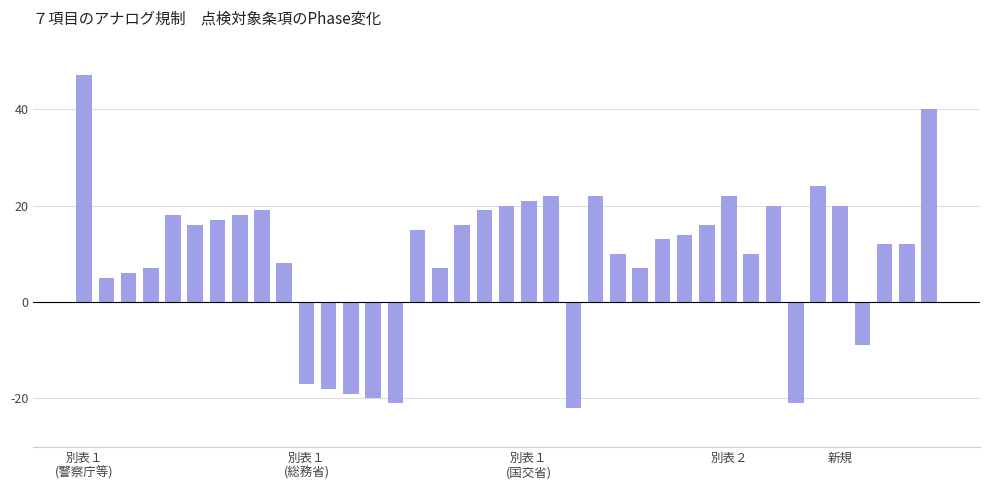

What is the sum of all values?

376